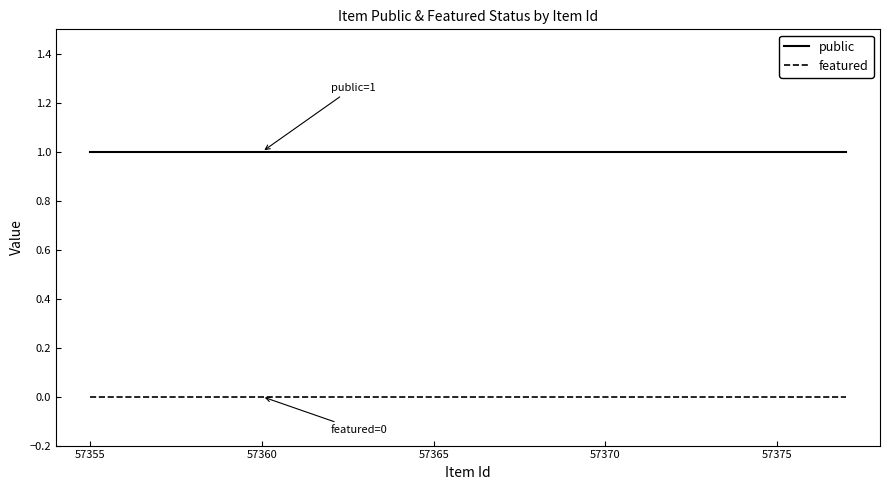

Rank the series by their maximum value, from highest to lowest.

public, featured